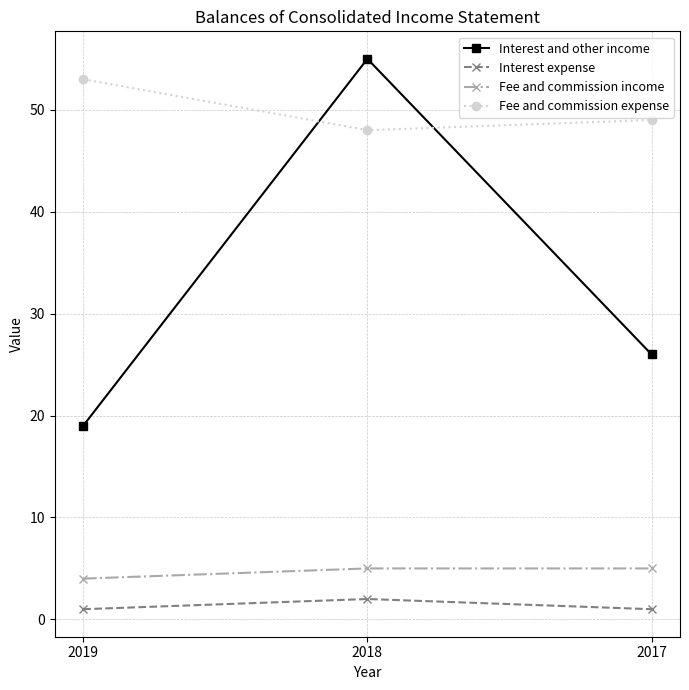

What is the average value of the Interest and other income series?

33